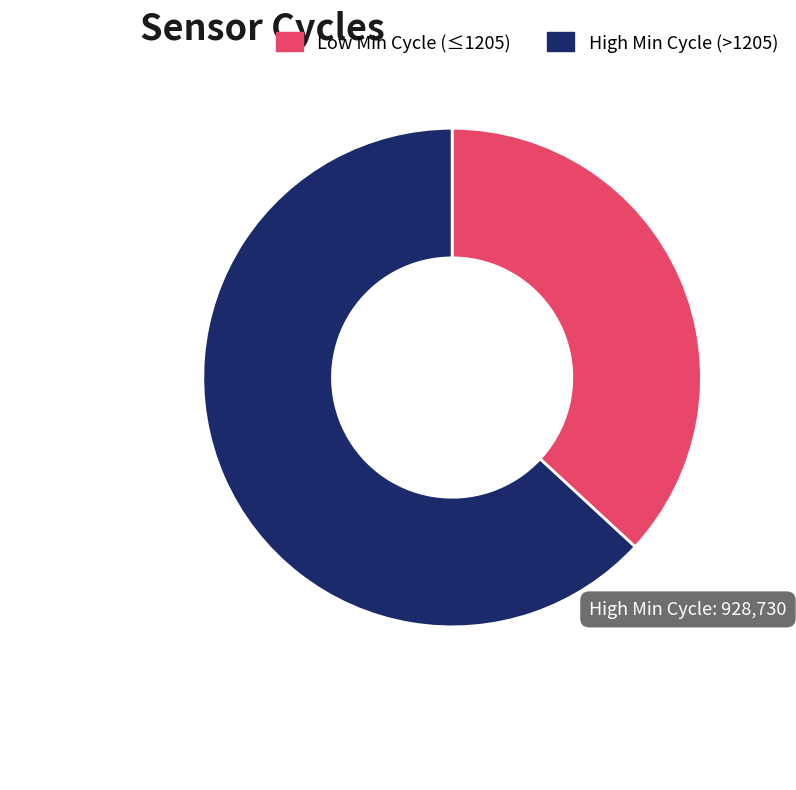

Does any single category account for the majority?

Yes